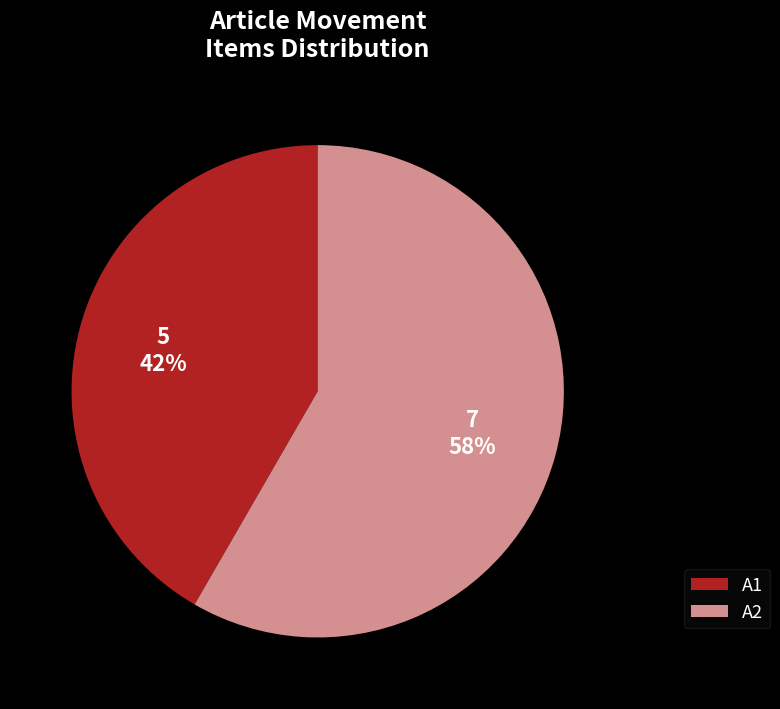

Approximately how many times larger is the value at A2 compared to A1?

1.4